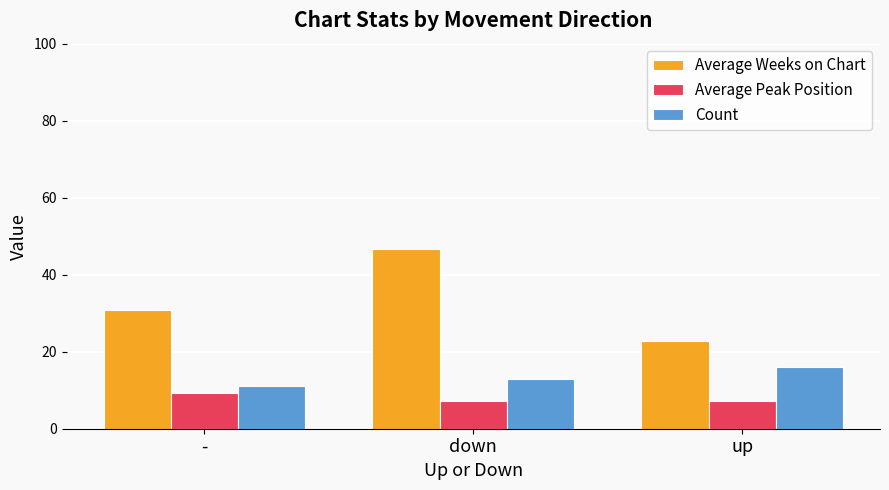

Which series changed the most between down and up?

Average Weeks on Chart